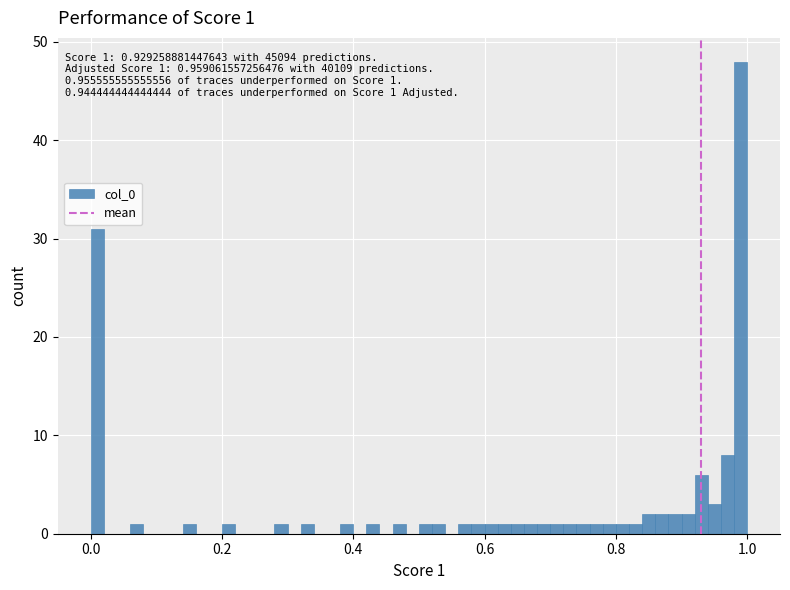

Around what value on the x-axis is the tallest bar? Give the approximate position of its centre, as read against the axis.

1.00